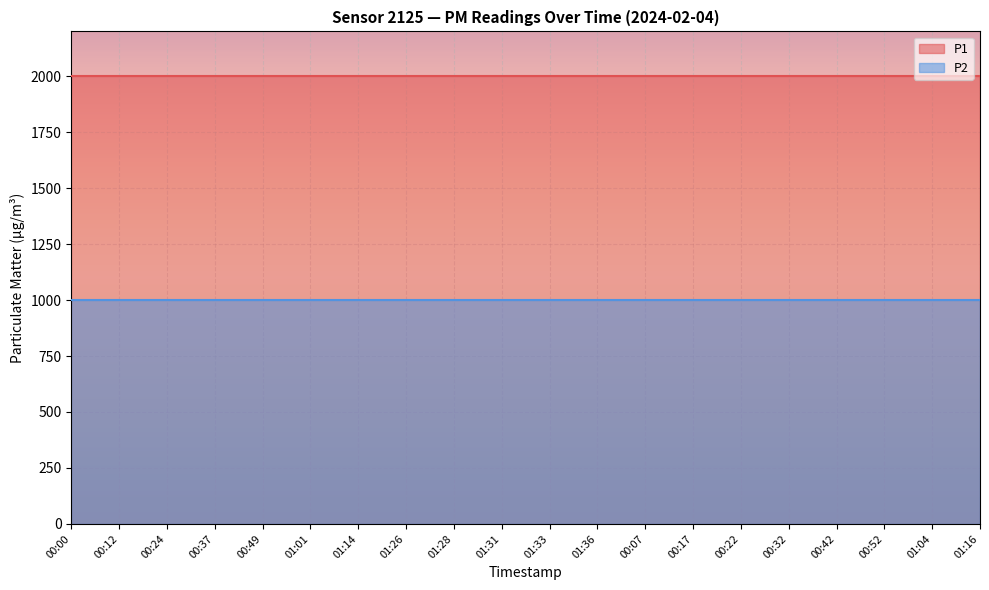

True or false: P2 has more than 0 interior local peaks.

False